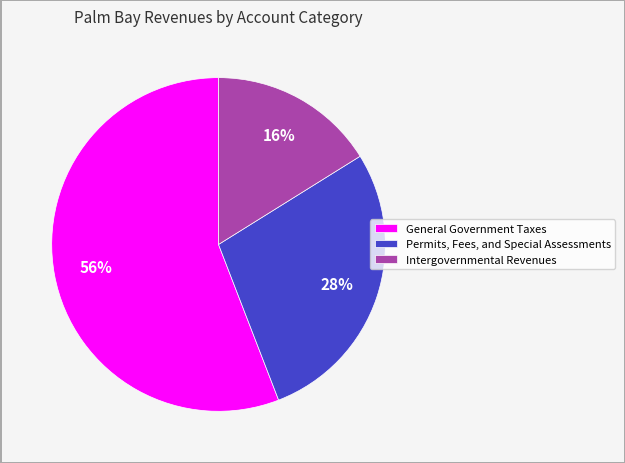

Is the sum of Intergovernmental Revenues and General Government Taxes greater than half?

Yes